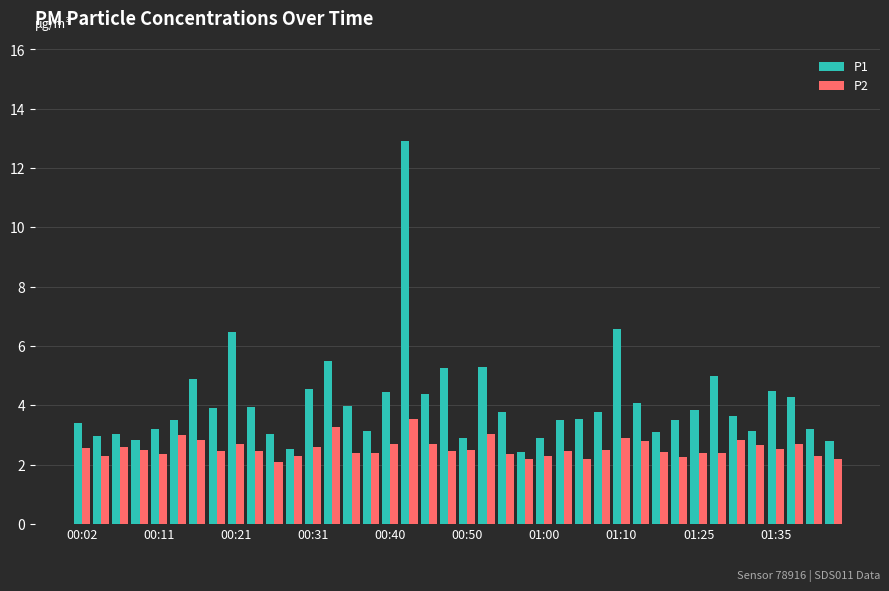

What is the smallest value displayed?

2.1